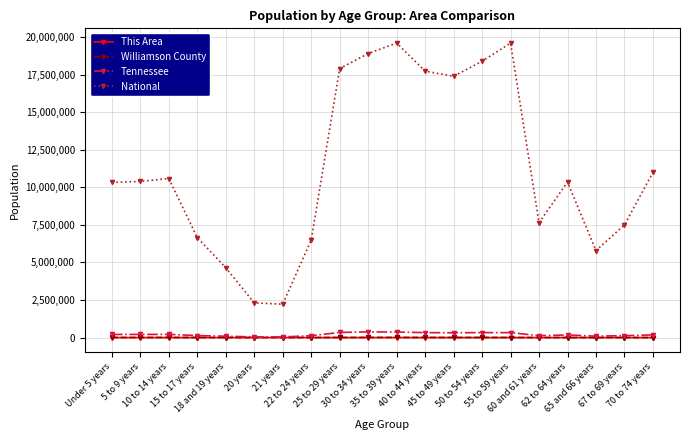

True or false: This Area has more than 0 points higher than both neighbors.

True